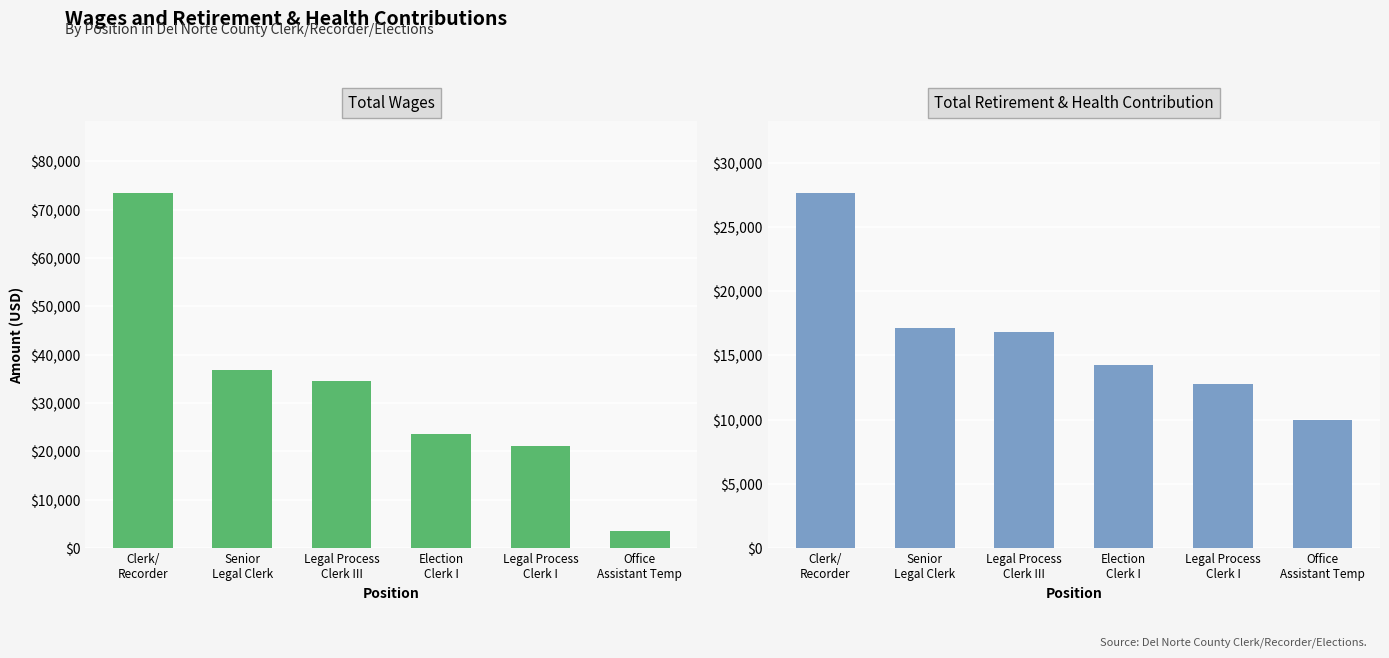

Which has a higher value, Legal Process
Clerk III or Legal Process
Clerk I?

Legal Process
Clerk III